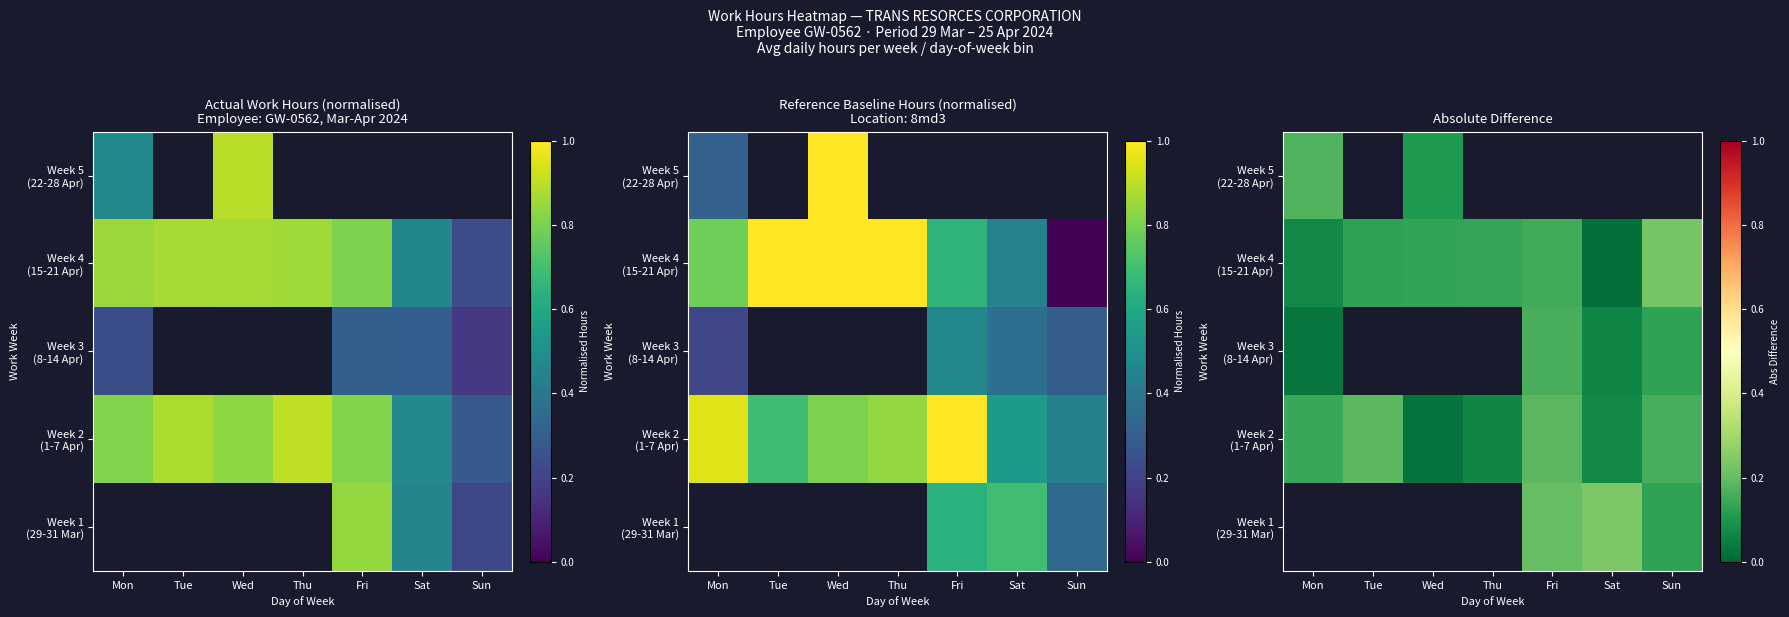

What is the difference between the highest and lowest values at Sat?

0.2